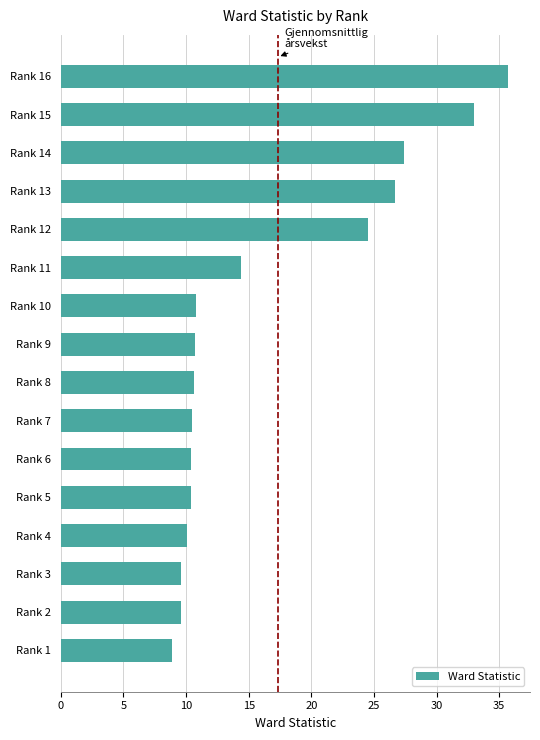

At which label is the value closest to 22?

Rank 12